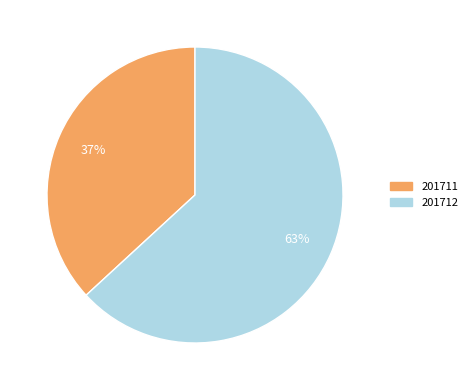

Does any single category account for the majority?

Yes